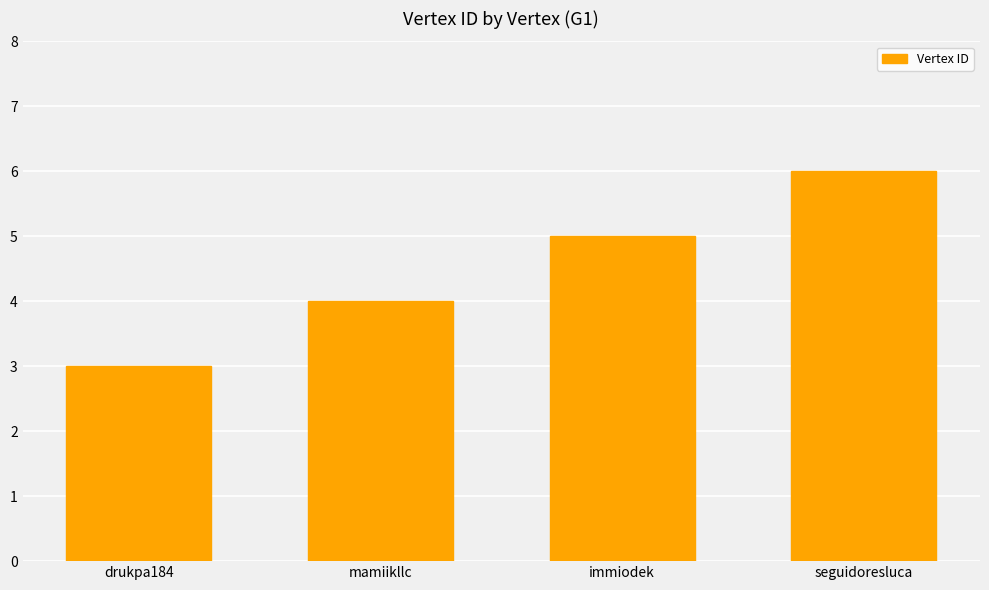

What is the sum of the values at immiodek and seguidoresluca?

11